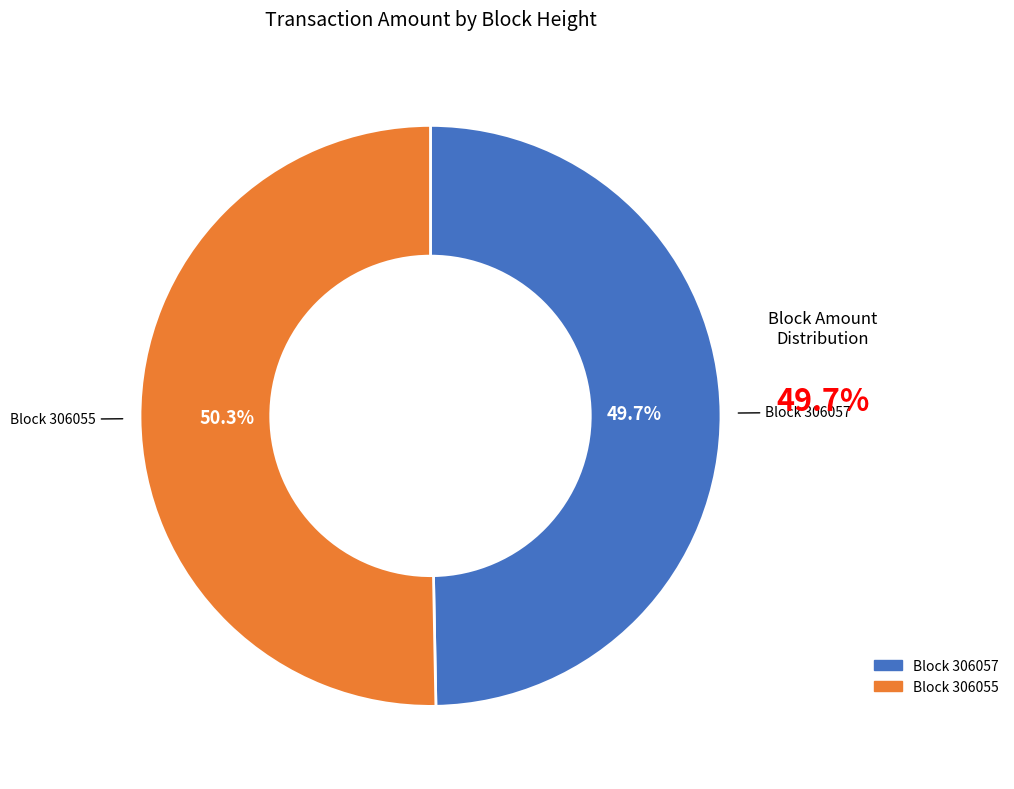

Count the number of slices in the pie.

2